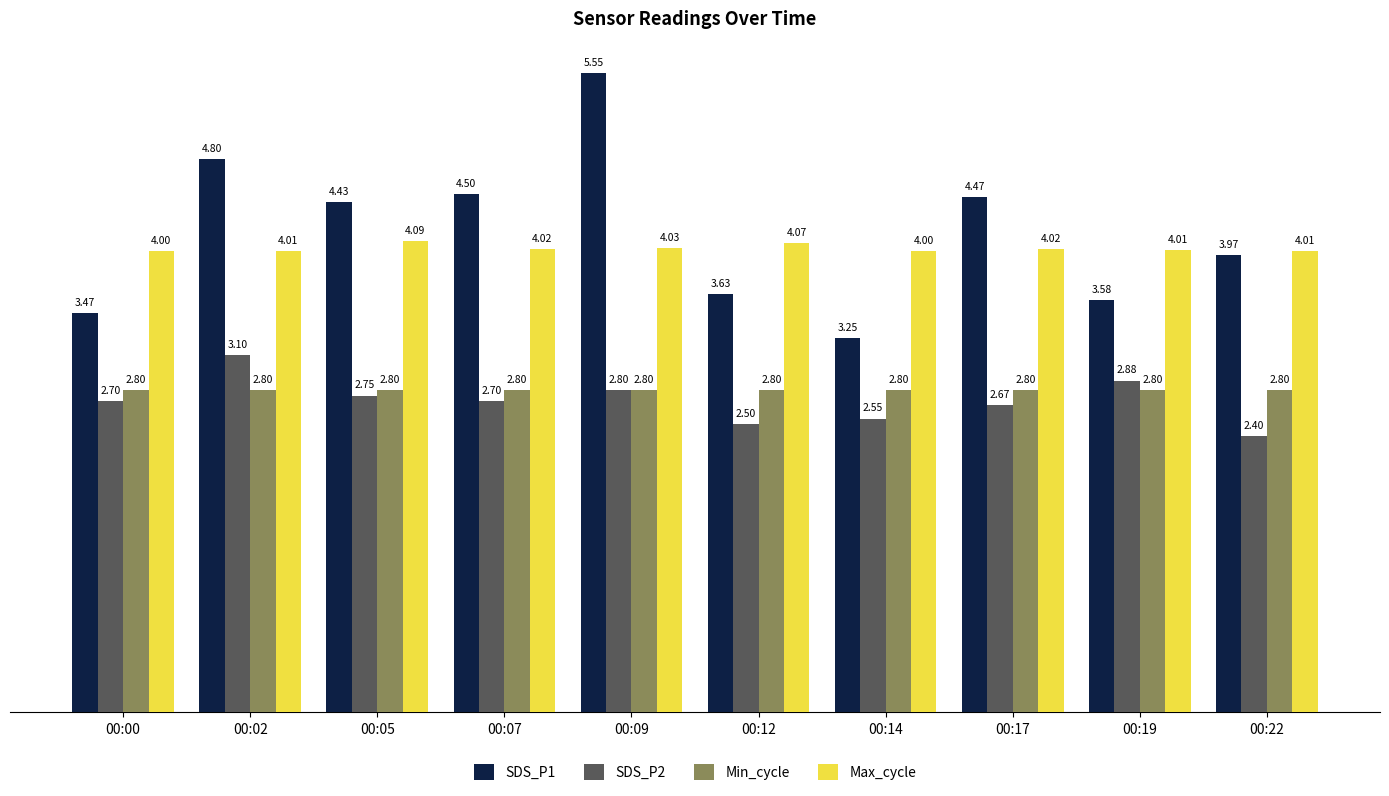

What is the average value of the Max_cycle series?

4.0